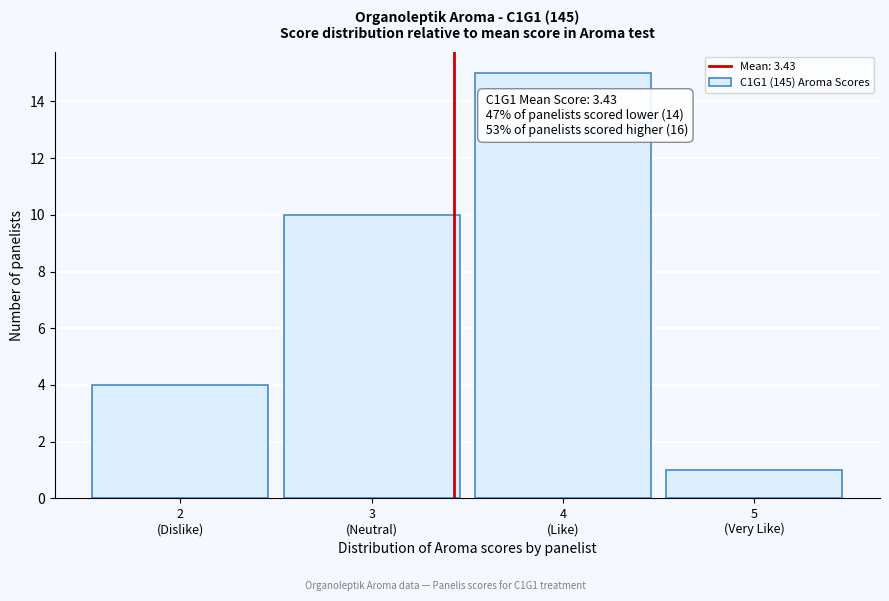

Reading left to right, transcribe all the data shown in this chart.

4	10	15	1